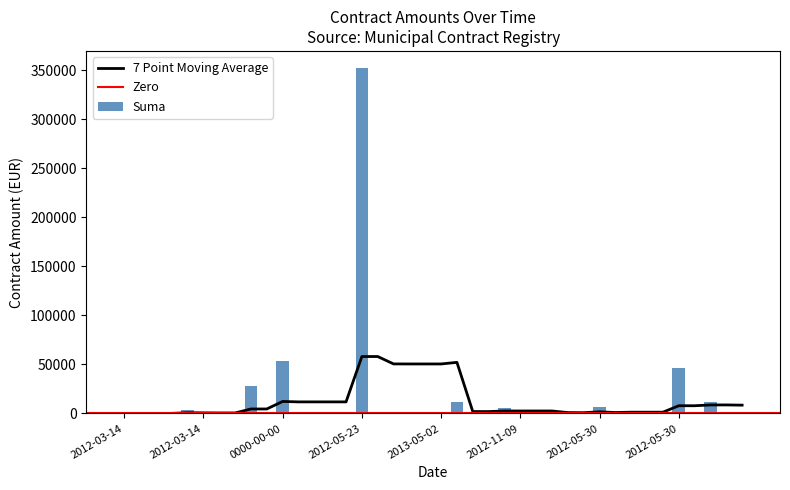

Rank the categories by value from highest to lowest.

2012-05-23, 0000-00-00, 2012-05-30, 2012-05-18, 0000-00-00, 2013-03-22, 2012-05-30, 0000-00-00, 2012-10-29, 0000-00-00, 0000-00-00, 2012-05-24, 0000-00-00, 2012-04-24, 2012-11-09, 2012-04-03, 2012-04-24, 2012-04-03, 2013-04-05, 2013-03-19, 2012-04-03, 2012-04-05, 2012-04-05, 2012-11-09, 2012-03-14, 2013-04-30, 2012-03-14, 2013-04-30, 2013-02-28, 2012-03-14, 2013-05-02, 2013-02-28, 2012-03-14, 2013-05-02, 2012-11-09, 2012-11-15, 2012-03-14, 2013-05-10, 2012-11-20, 2013-05-10